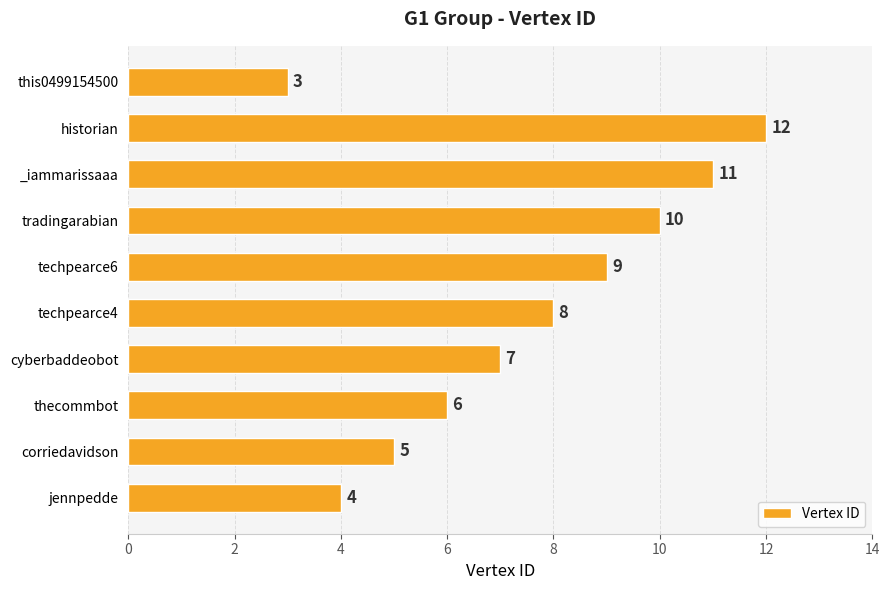

Read the value at jennpedde.

4